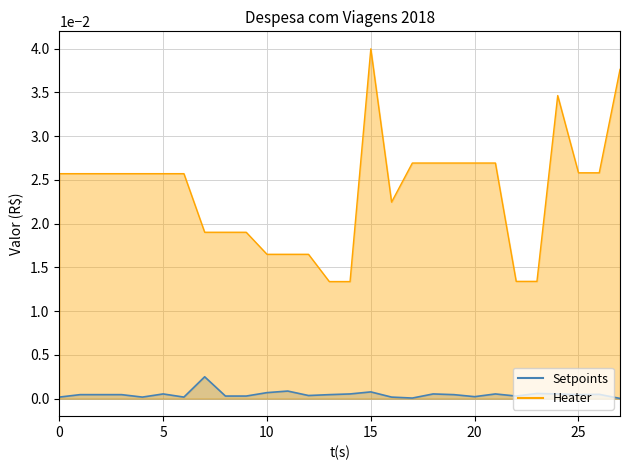

Which series has the largest range (max minus min)?

Heater